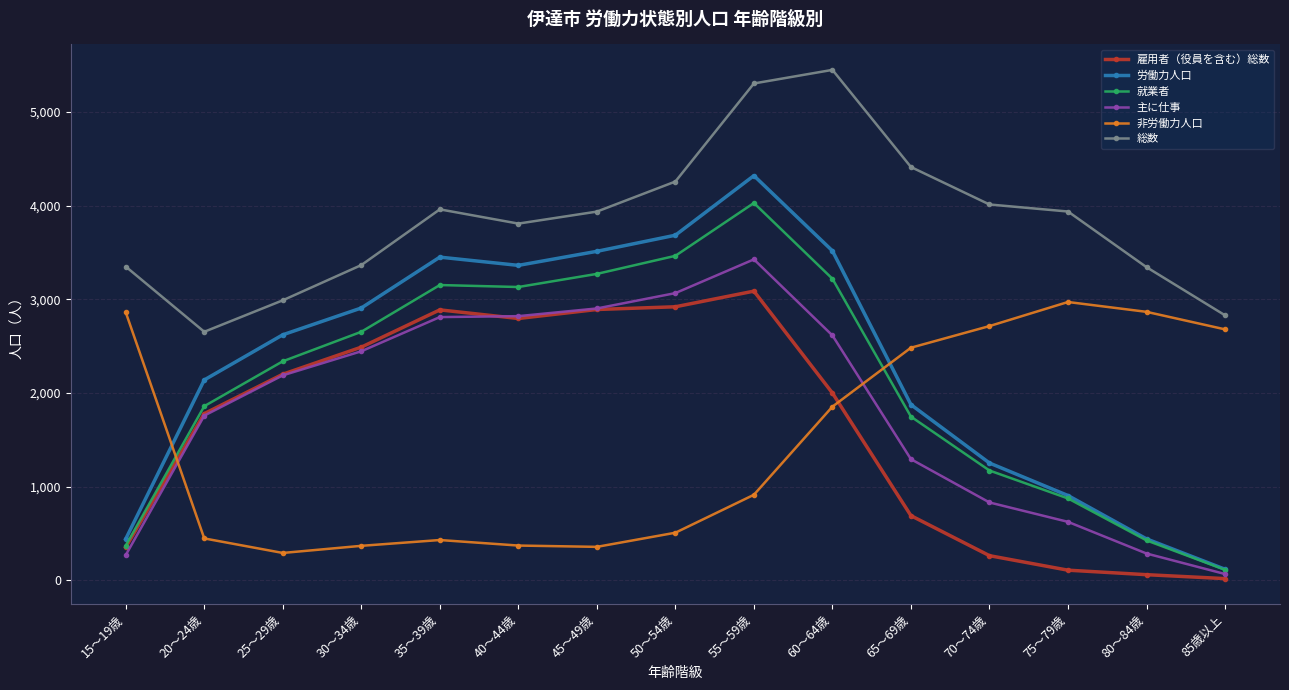

Does the chart have visible grid lines?

Yes